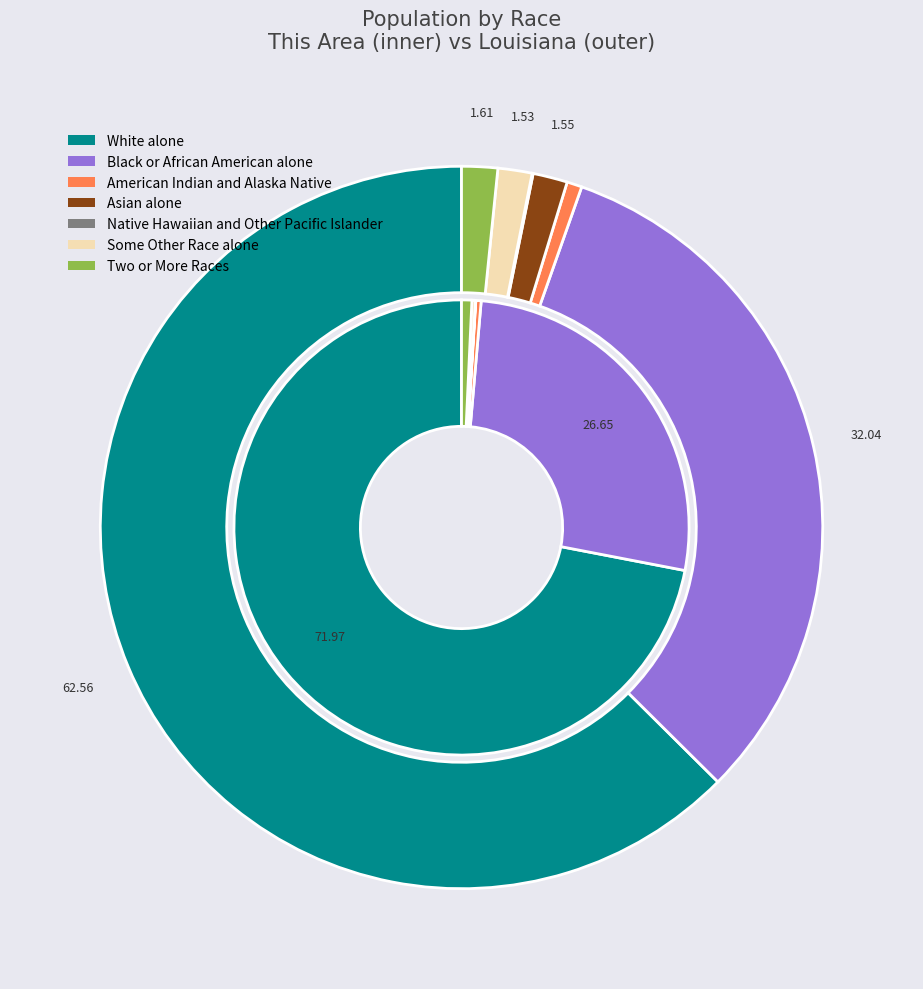

Is the sum of Two or More Races and Black or African American alone greater than half?

No